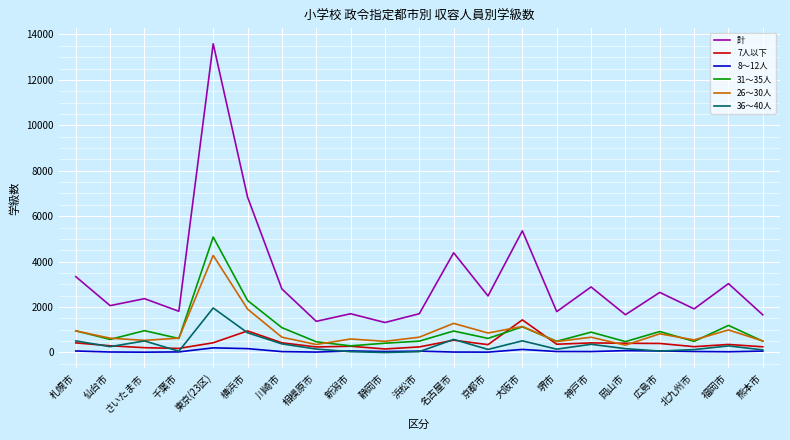

Which series changed the most between 仙台市 and 川崎市?

計